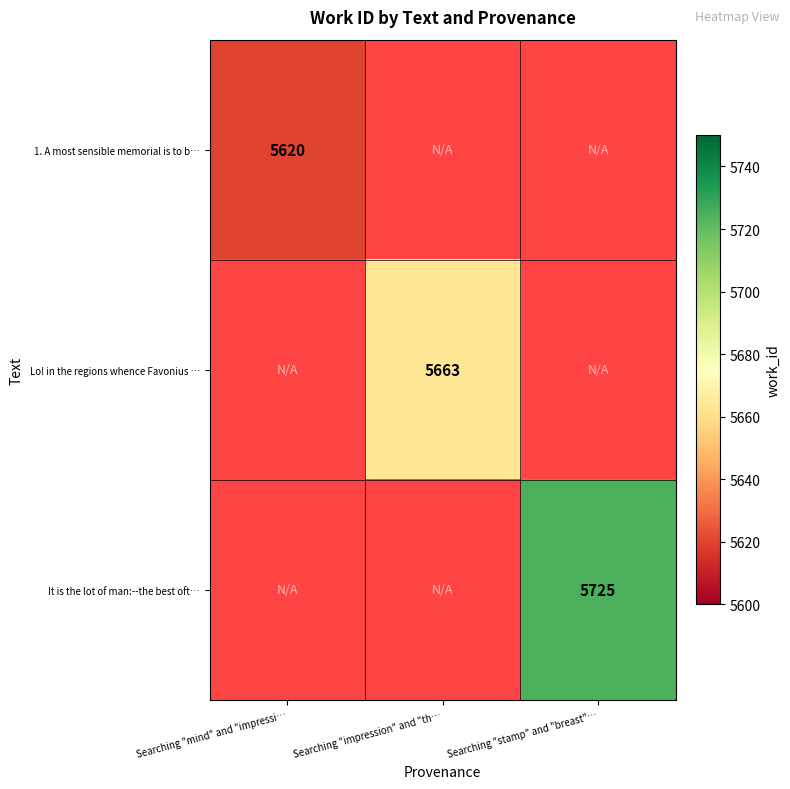

The value of It is the lot of man:--the best oft… at Searching "stamp" and "breast"… is 3205. True or false?

False